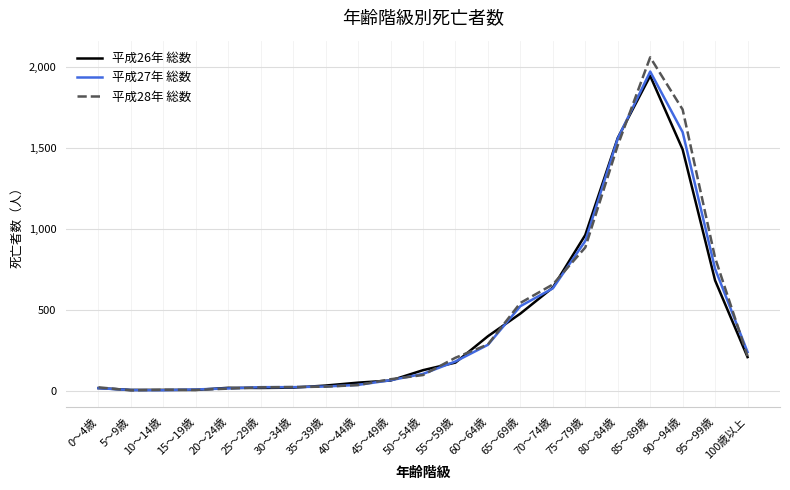

What is the difference between the 平成27年 総数 values at 95～99歳 and 85～89歳?

1220